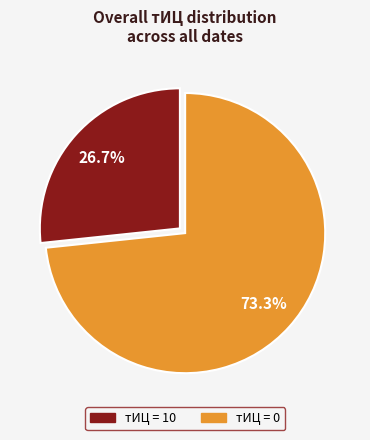

Combined, do тИЦ = 0 and тИЦ = 10 account for over 50%?

Yes